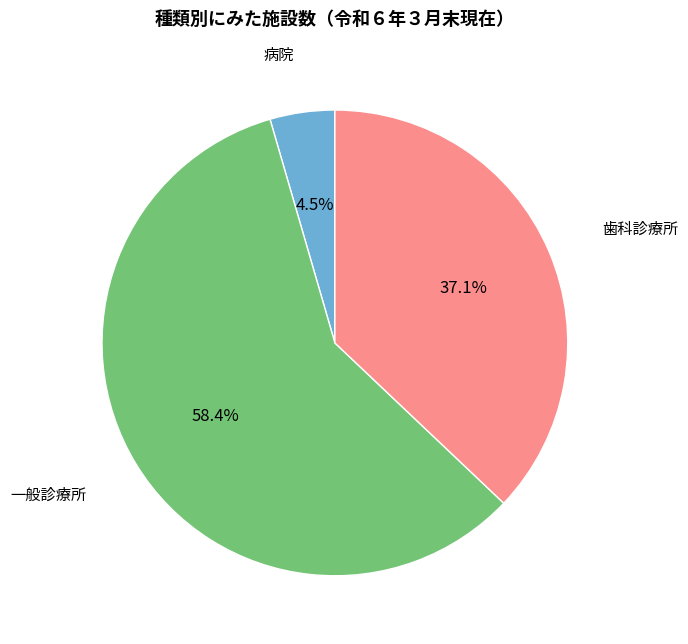

Combined, what portion of the pie is 歯科診療所 and 病院?

41.6%